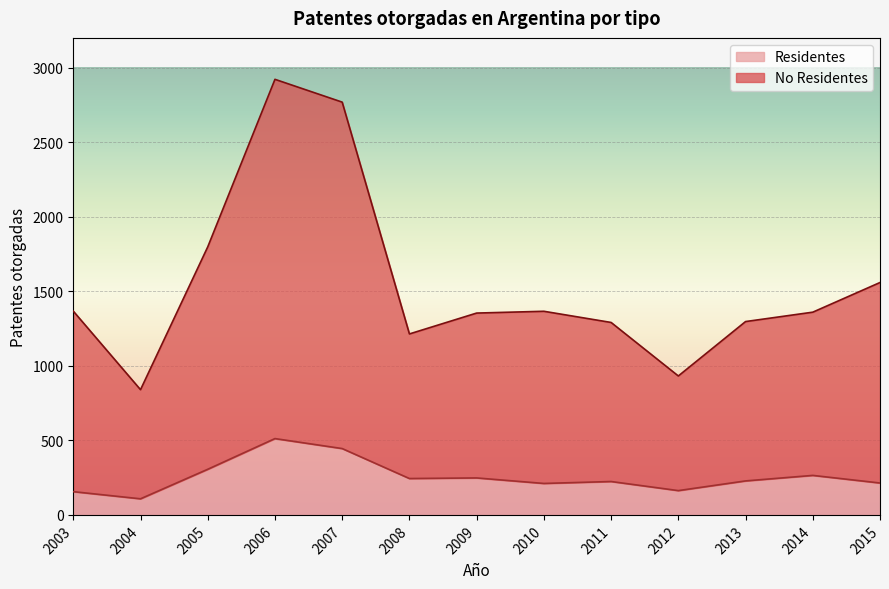

What is the sum of the Residentes values at 2007 and 2012?

608